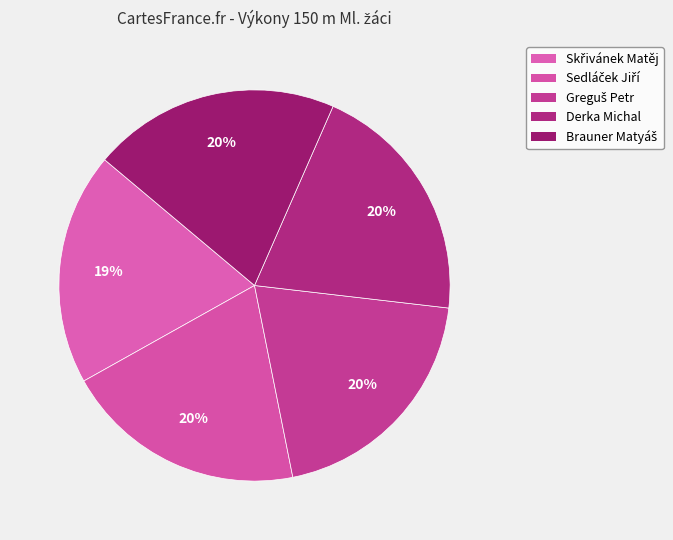

How many segments does this pie chart have?

5